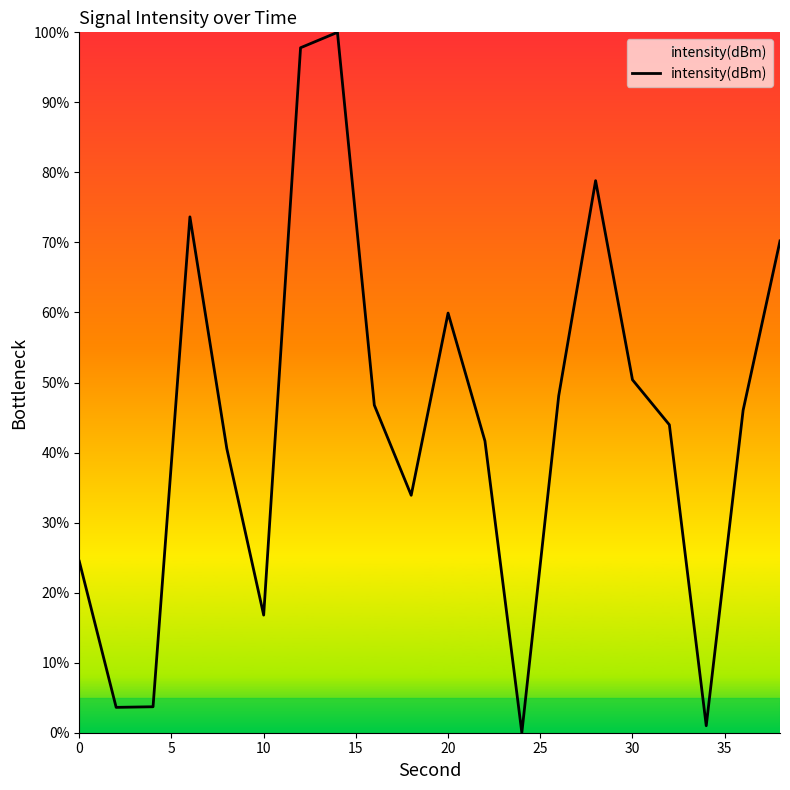

What is the maximum value shown in the chart?

100.0